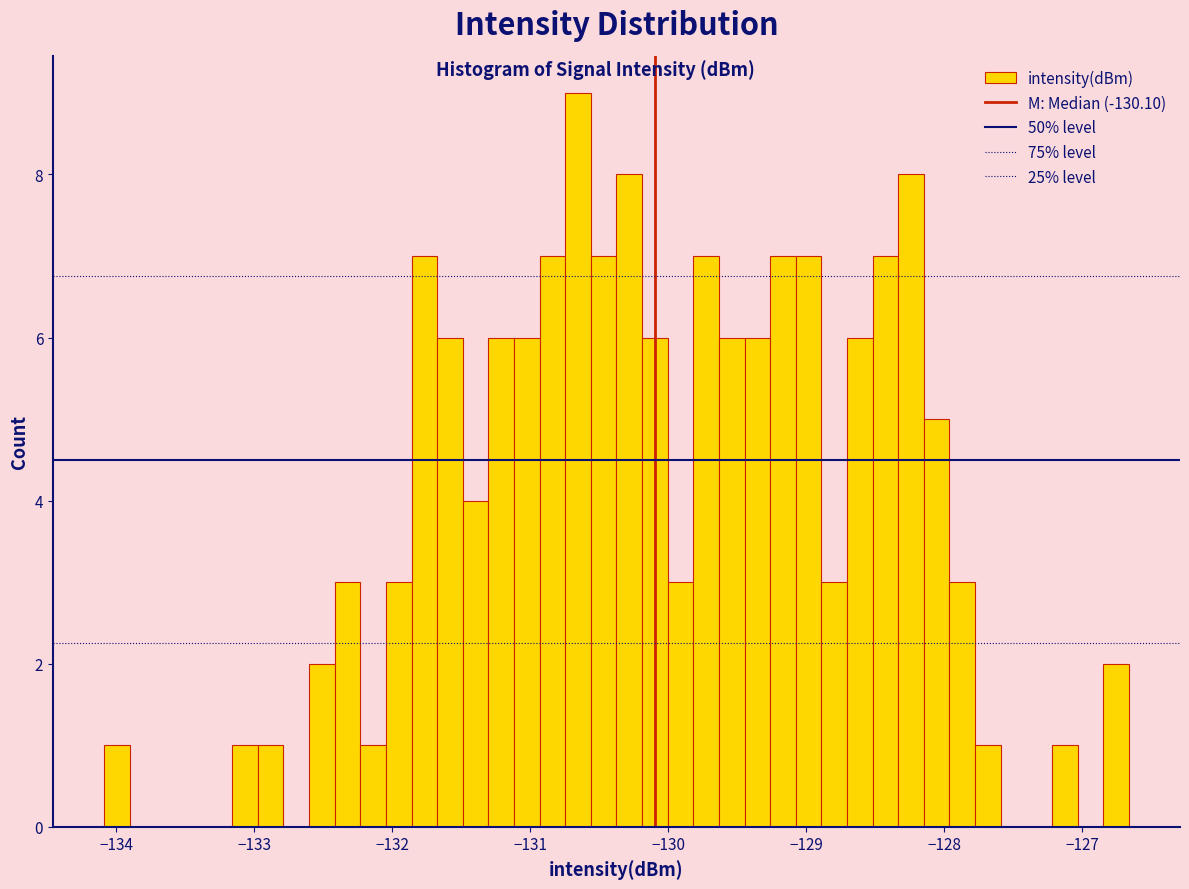

Read against the x-axis, roughly where is the centre of the tallest bar?

-130.7